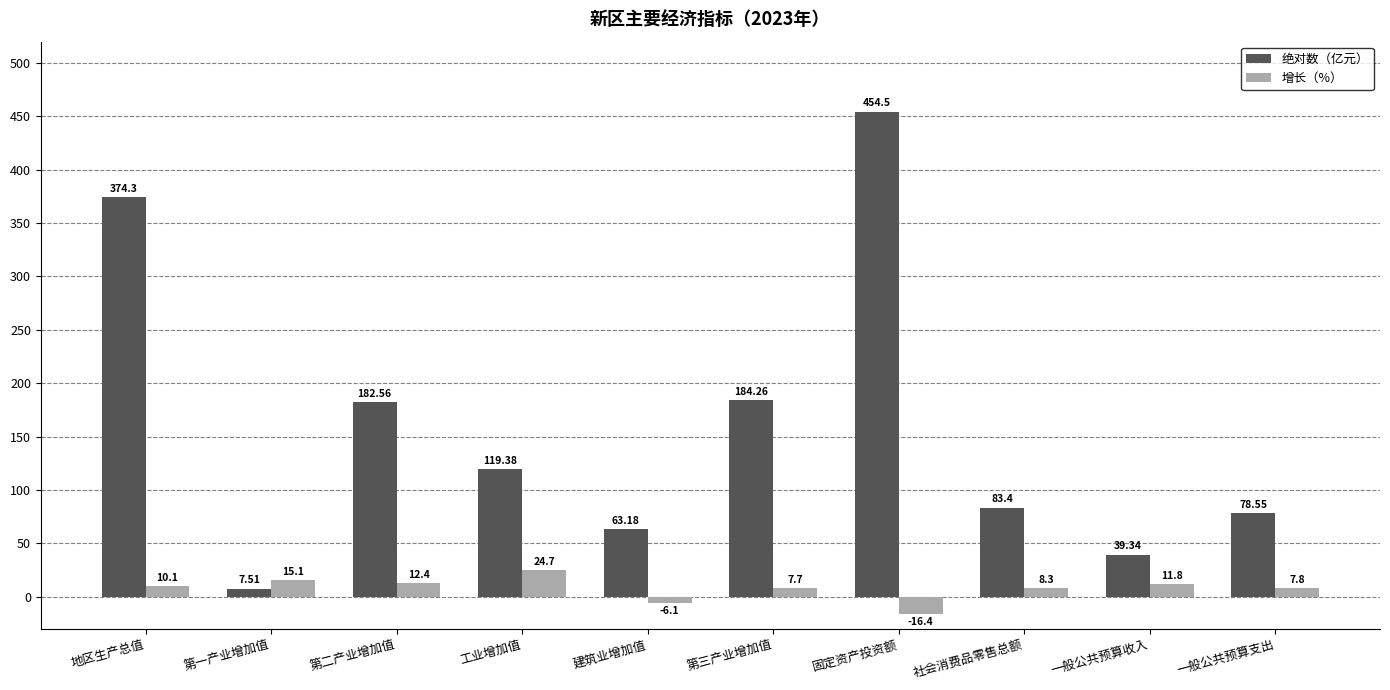

What is the difference between the highest and lowest values at 第二产业增加值?

170.2